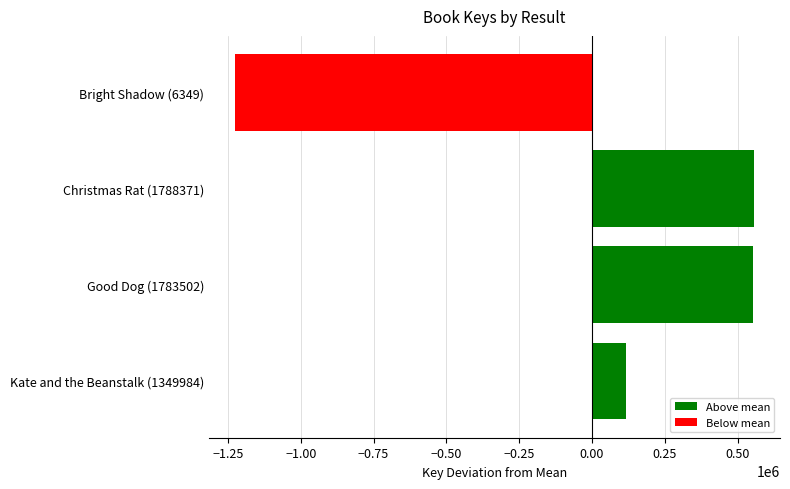

The value at Bright Shadow (6349) is -1225702.5. True or false?

True